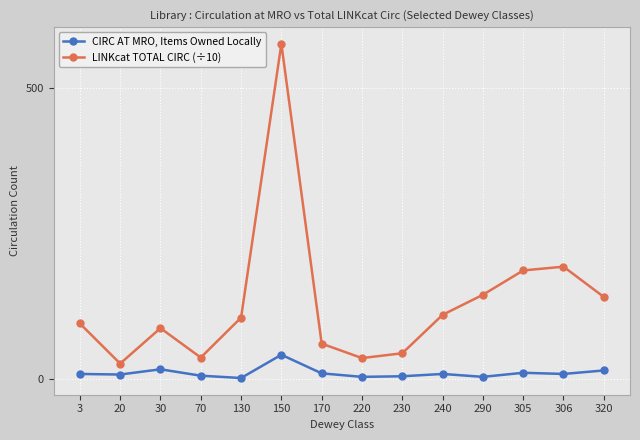

How many values in the CIRC AT MRO, Items Owned Locally series are below 8?

6